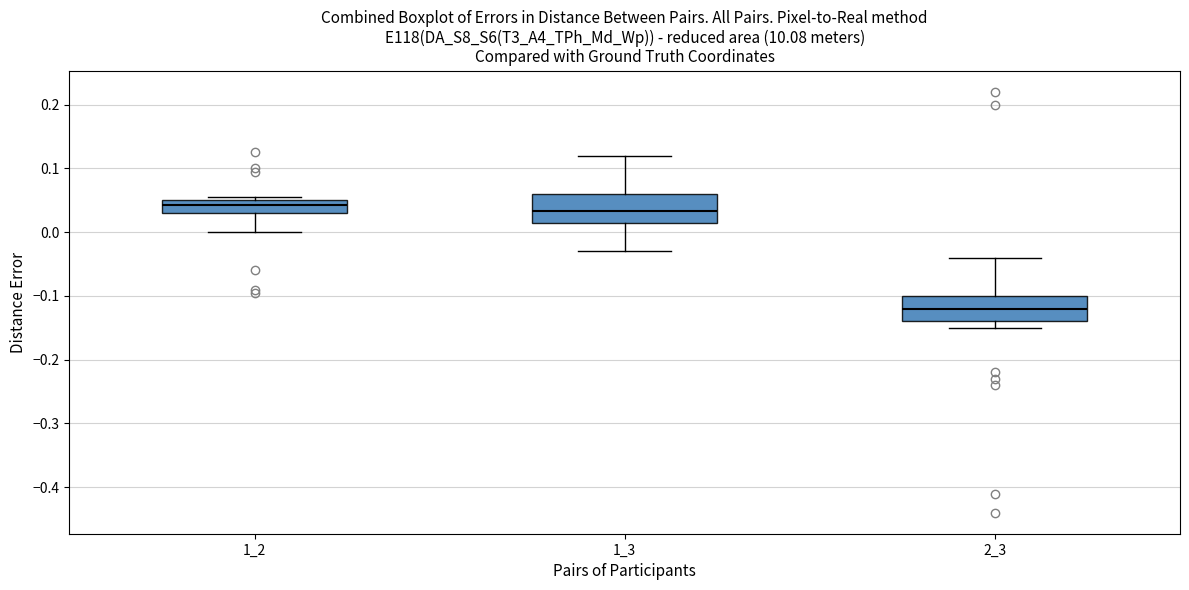

Reading left to right, read every box against the y-axis: the position of its median line, the range the box covers, and the ends of its whiskers. The values are not printed on the chart, so give them approximately, as read against the axis.

1_2: median 0.04, box 0.03 to 0.05, whiskers 0.00 to 0.06
1_3: median 0.03, box 0.01 to 0.06, whiskers -0.03 to 0.12
2_3: median -0.12, box -0.14 to -0.10, whiskers -0.15 to -0.04